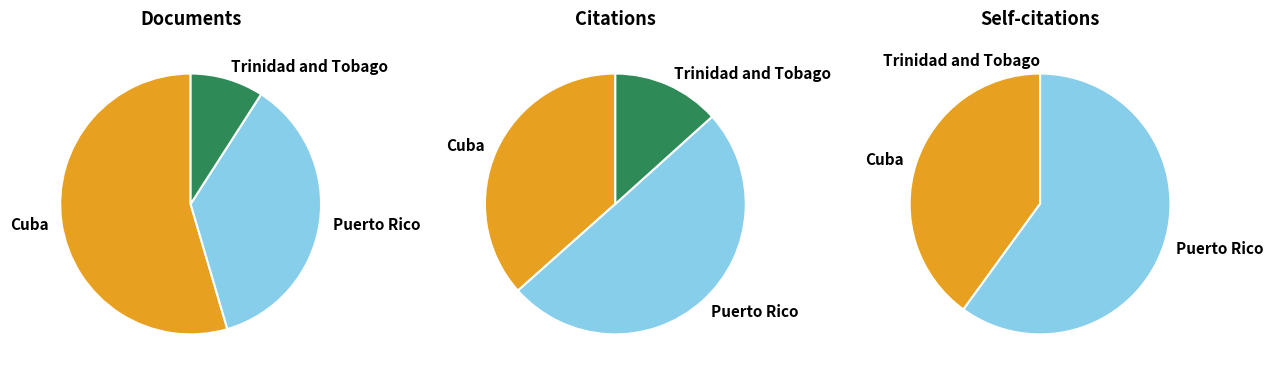

To the nearest percent, what portion does Puerto Rico represent?

60%